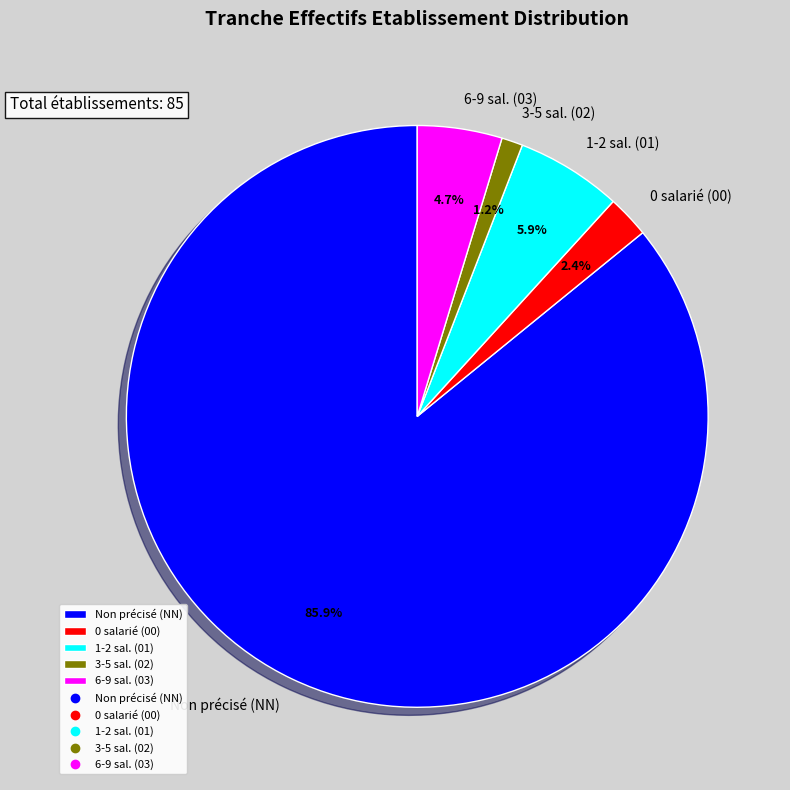

What portion of the pie excludes 0 salarié (00)?

97.6%